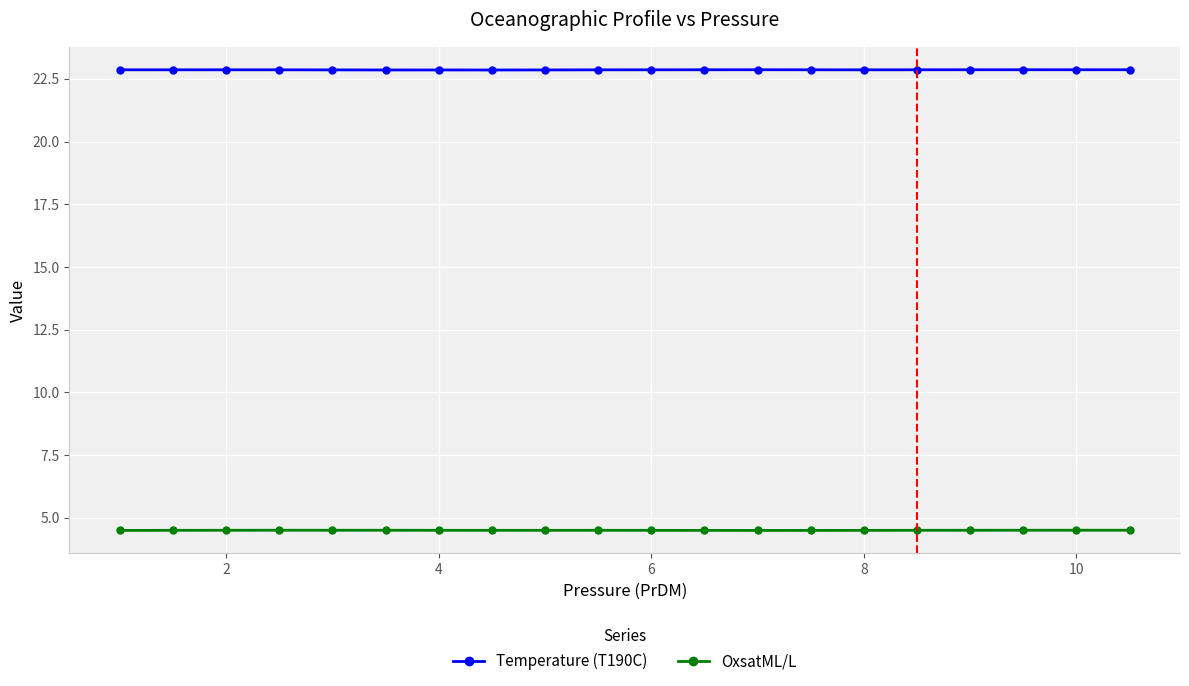

List the series in order of their peak value, lowest first.

OxsatML/L, Temperature (T190C)